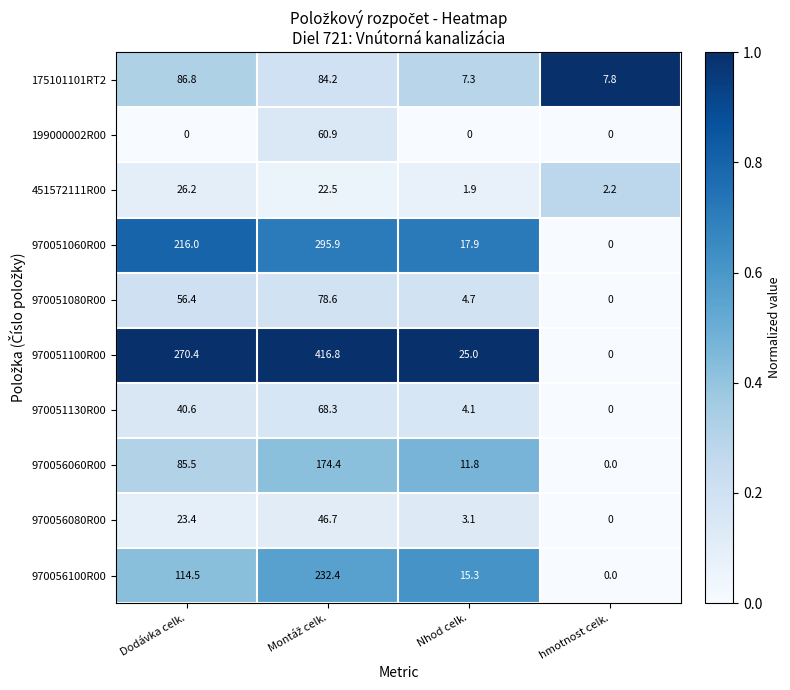

At how many categories does at least one series exceed 0?

4